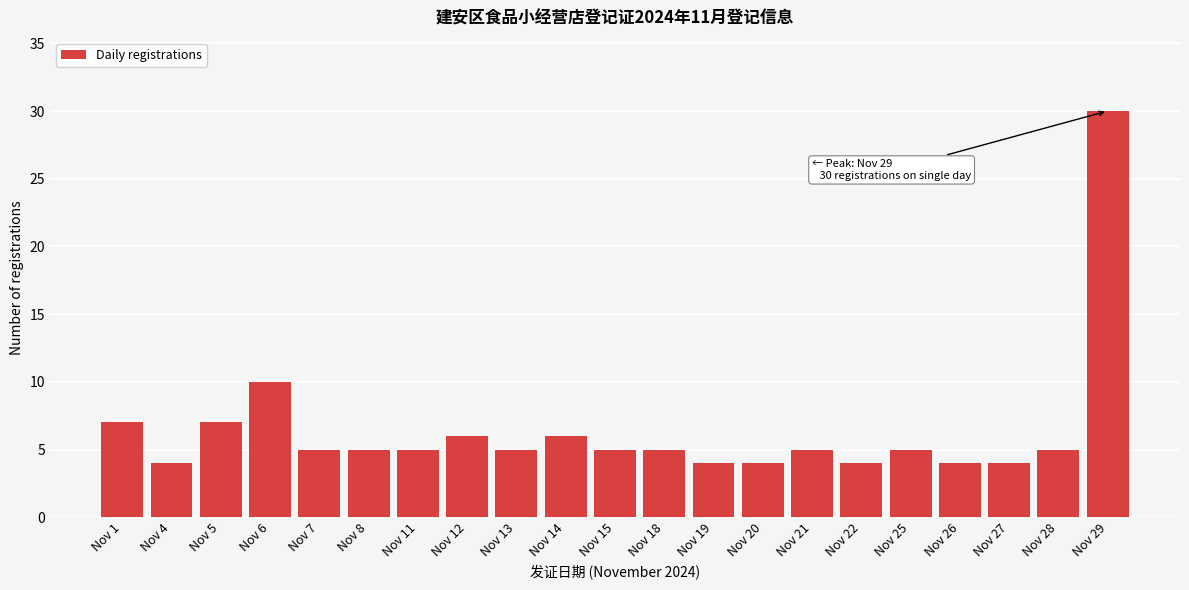

Reading left to right, extract all data points from this chart.

7	4	7	10	5	5	5	6	5	6	5	5	4	4	5	4	5	4	4	5	30